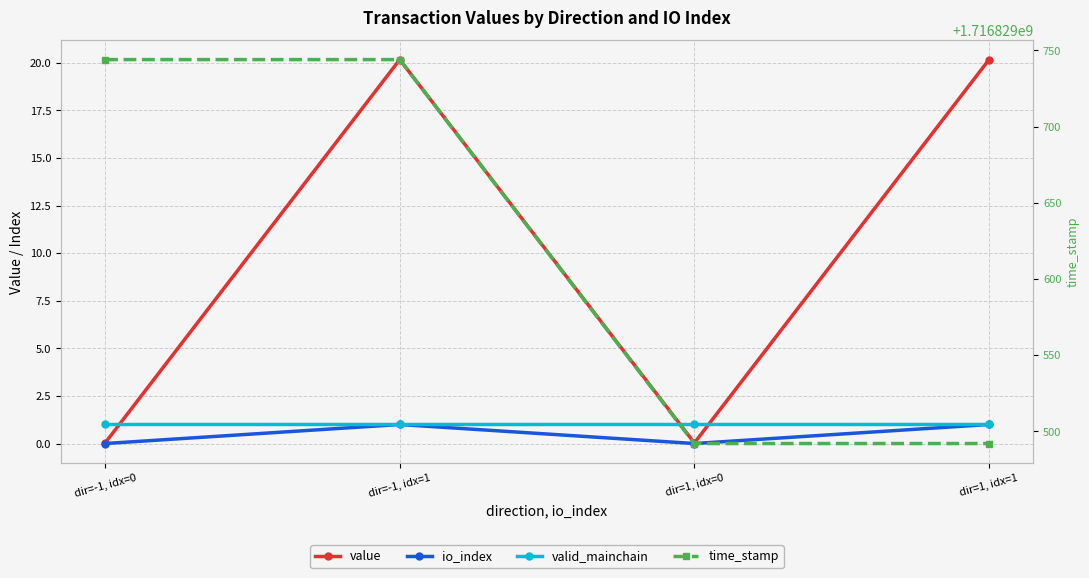

How many data points in value are above 20?

2